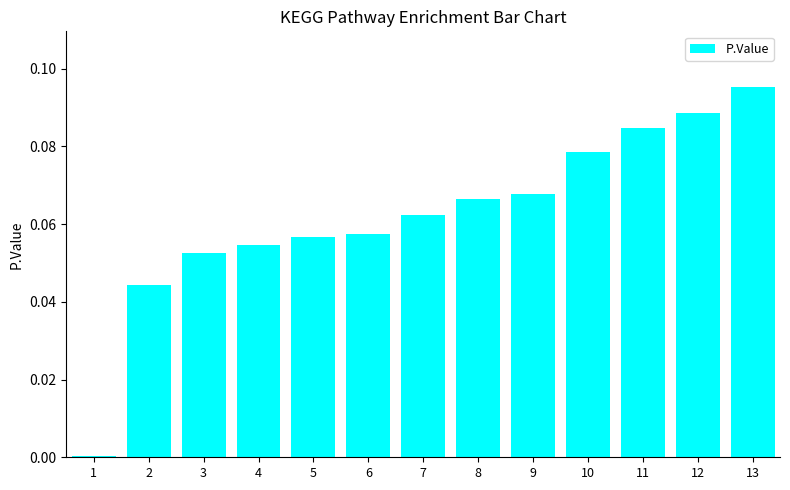

Which has a higher value, 7 or 9?

9